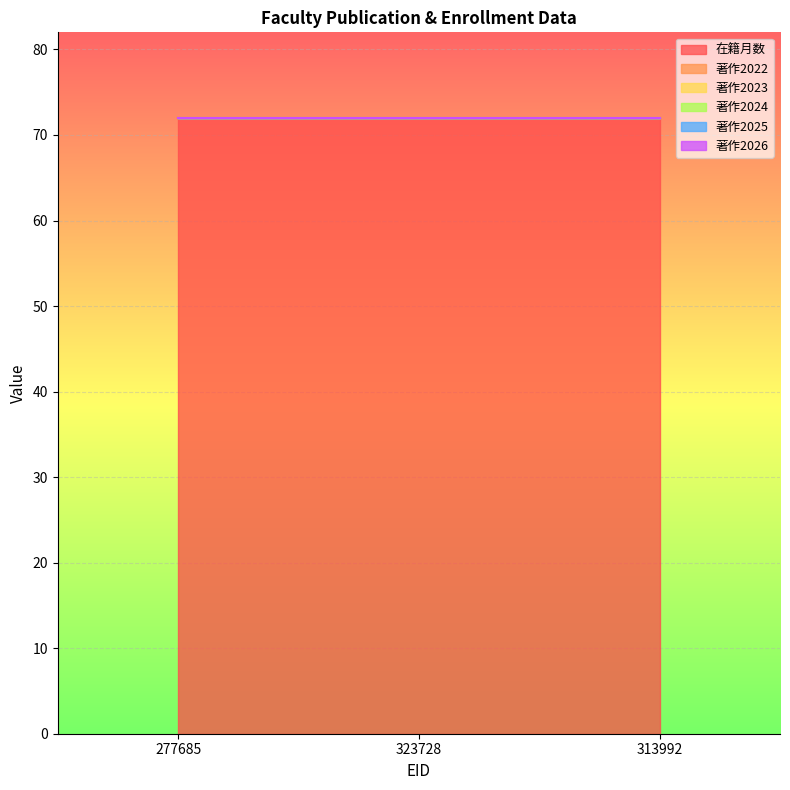

Reading right to left, what are all the values shown in this chart?

在籍月数: 72	72	72
著作2022: 0	0	0
著作2023: 0	0	0
著作2024: 0	0	0
著作2025: 0	0	0
著作2026: 0	0	0